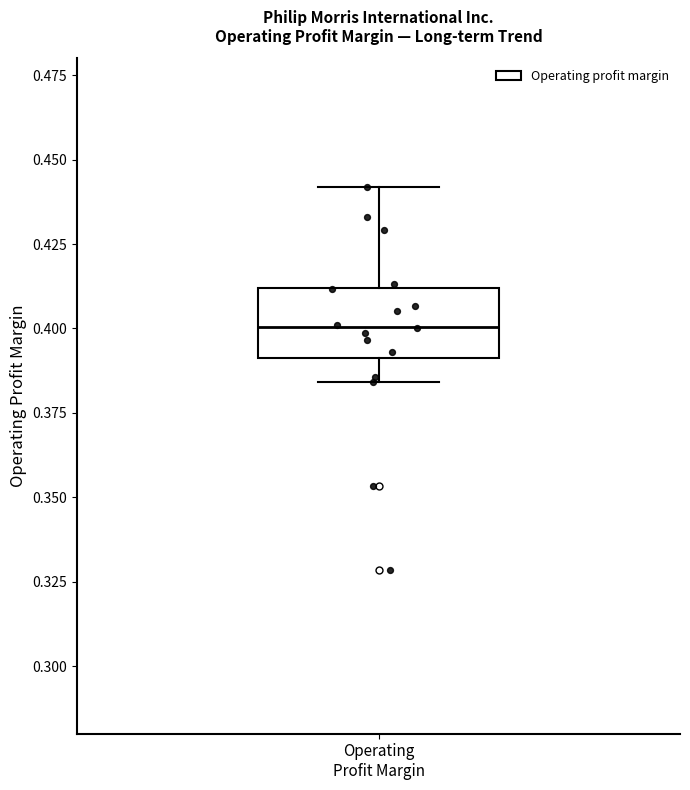

Transcribe this box plot: give where the median line is, the range the box spans, and where the two whiskers end, as read against the y-axis. The values are not printed on the chart, so give them approximately, as read against the axis.

median 0.400, box 0.390 to 0.410, whiskers 0.385 to 0.440